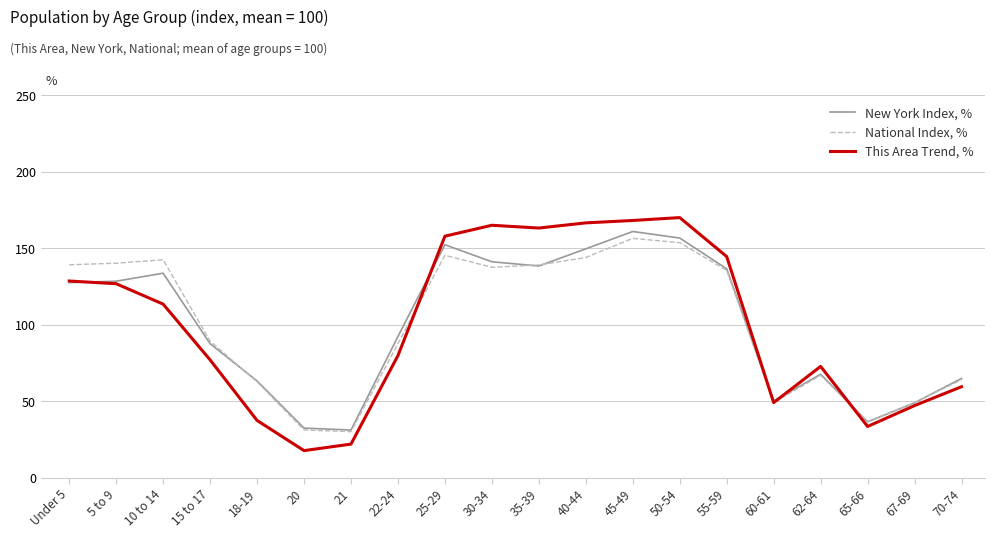

True or false: This Area Trend, % has more than 1 interior local peaks.

True